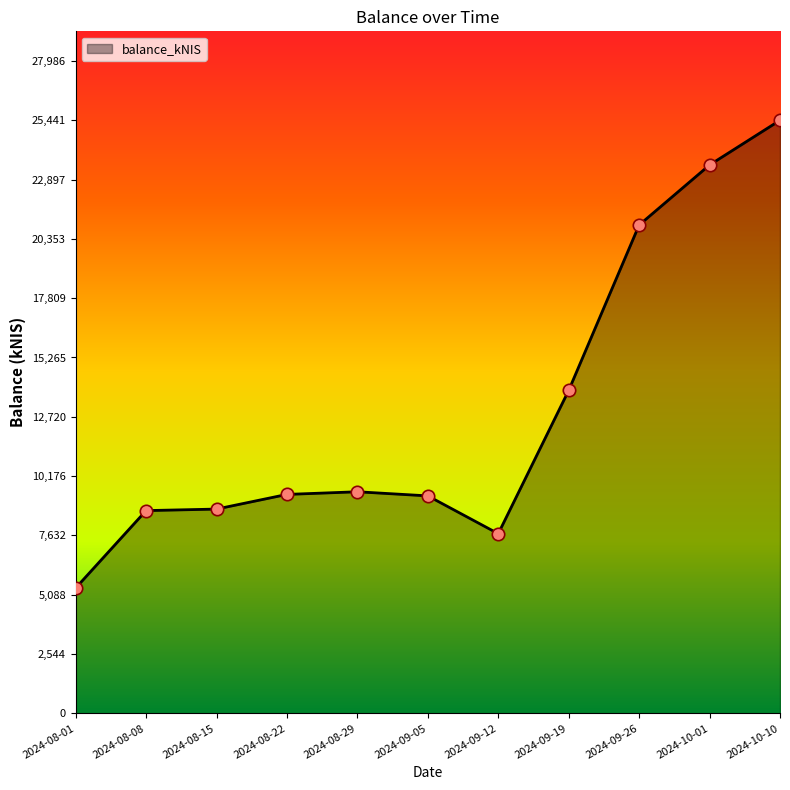

Approximately how many times larger is the value at 2024-08-22 compared to 2024-08-29?

1.0